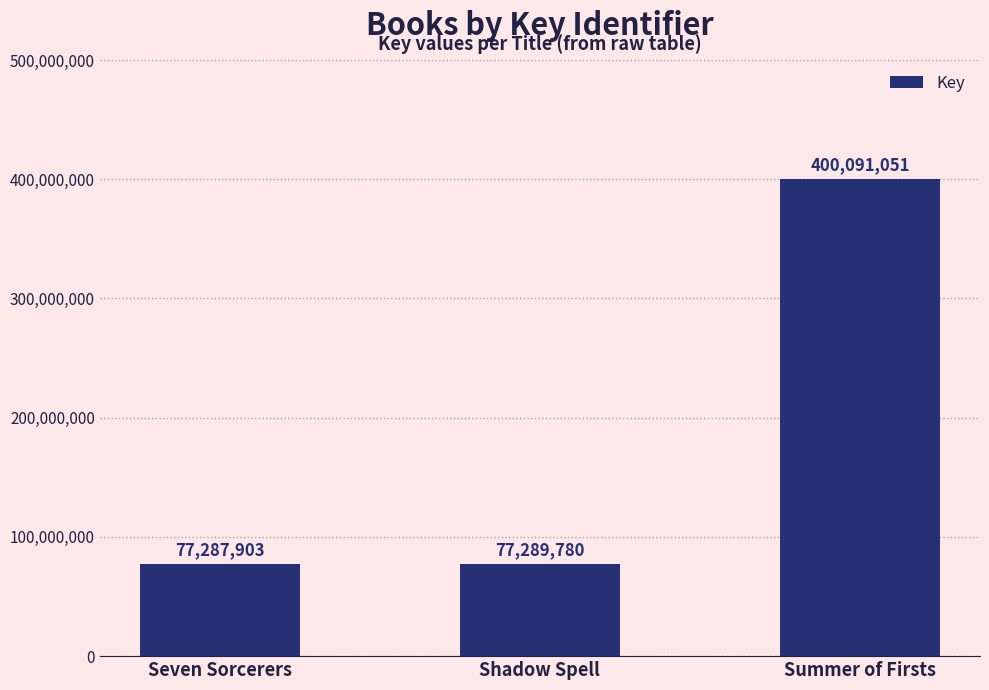

Does the chart contain stacked bars?

No